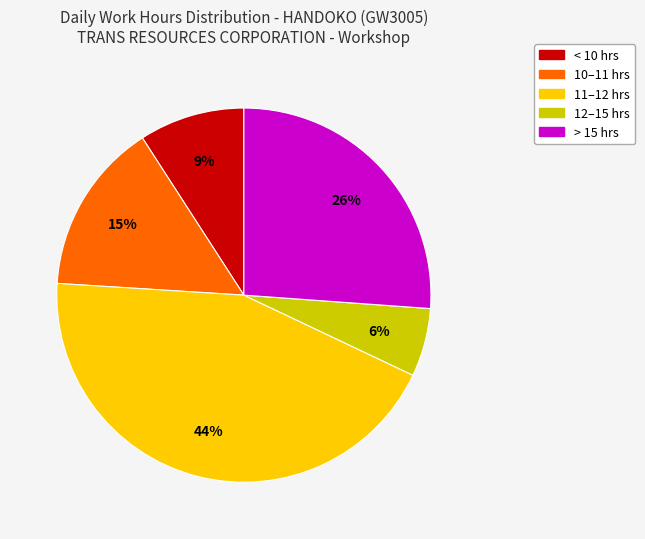

What percentage is the 10–11 hrs slice, to the nearest percent?

15%